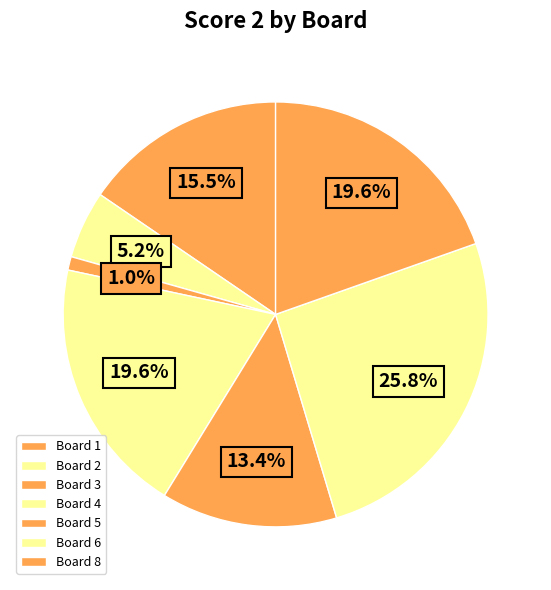

How many slices are in this pie chart?

7